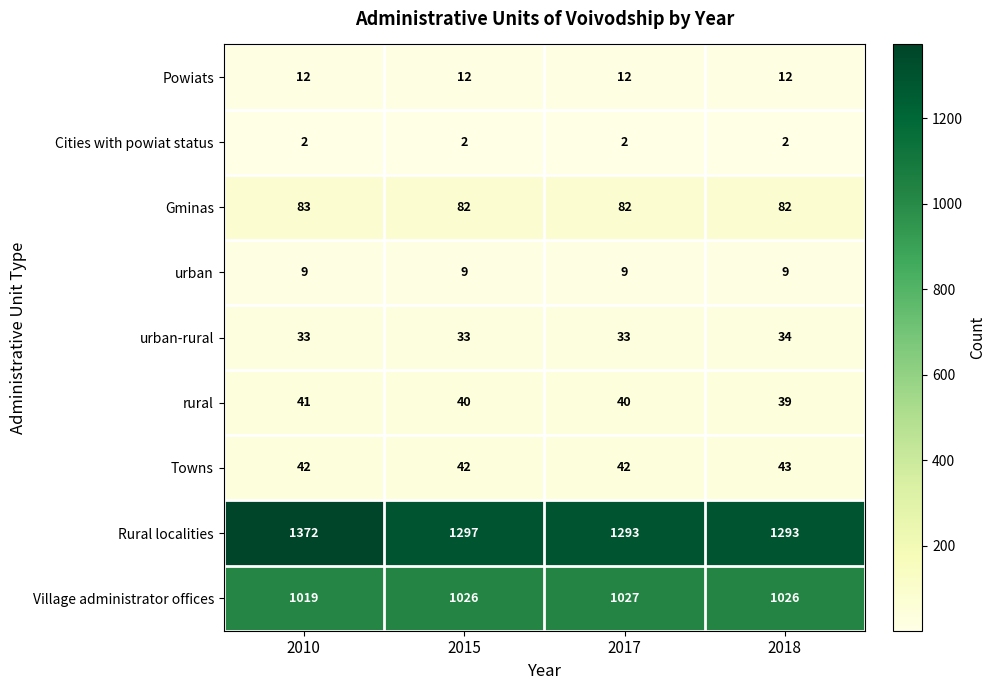

Which label corresponds to the largest value in the chart?

2010